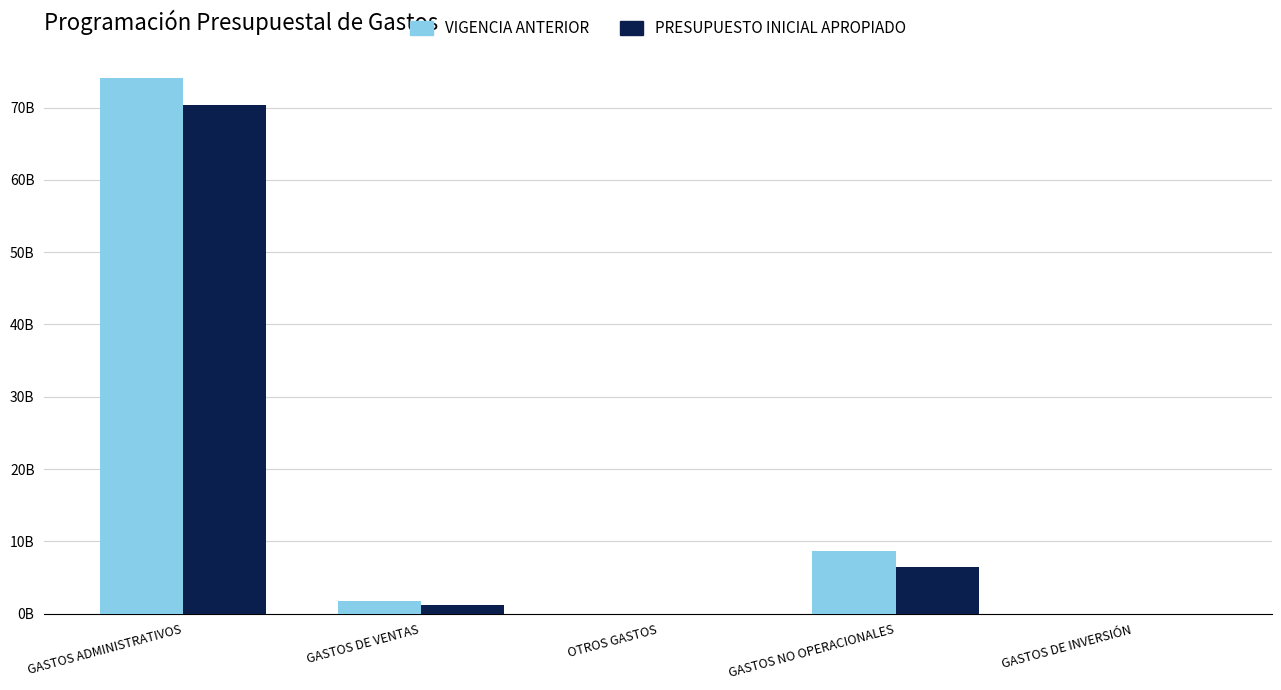

Are the bars grouped side by side (vs. stacked)?

Yes